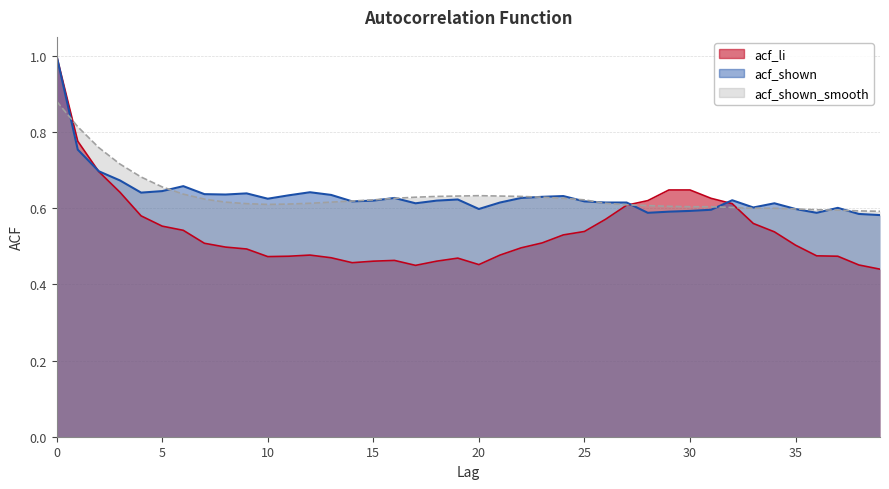

The acf_li series shows 0.1 at 13. True or false?

False